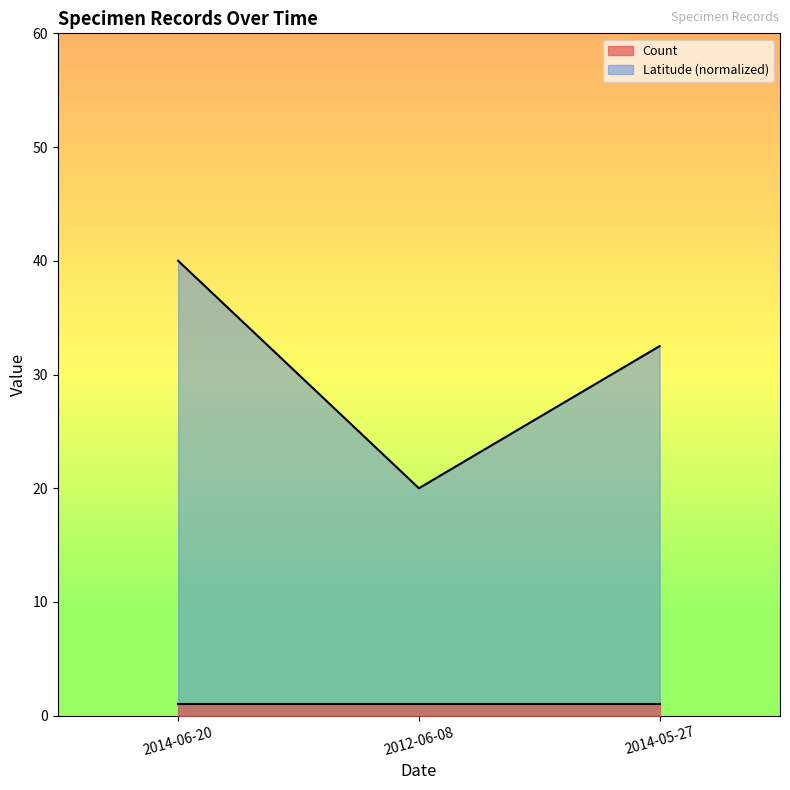

At which category does the chart reach its minimum across all series?

2012-06-08